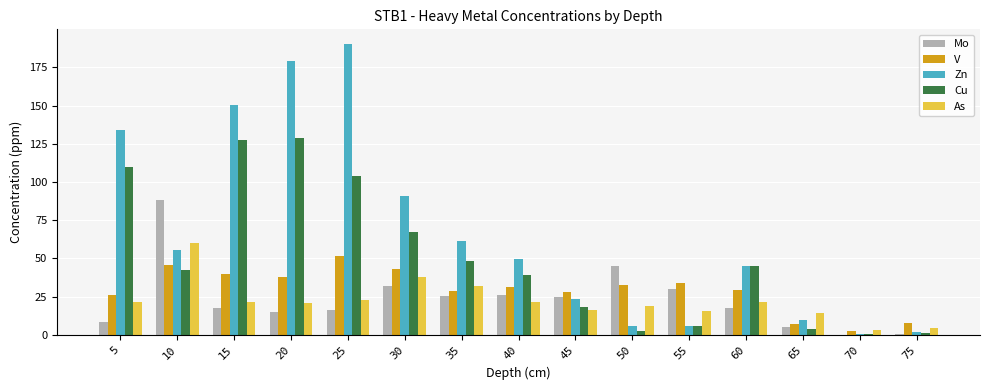

What is the sum of the As values at 20 and 45?

37.5